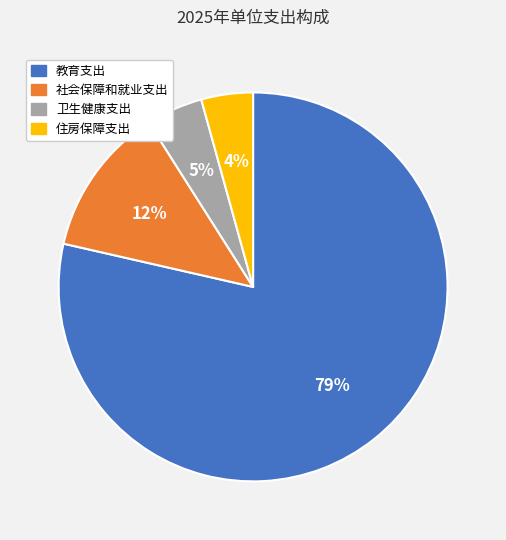

Between 住房保障支出 and 教育支出, which is larger?

教育支出